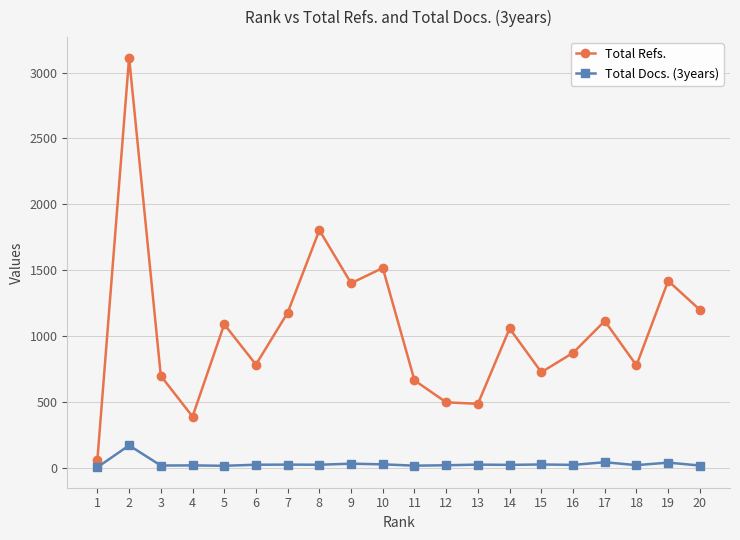

The Total Refs. series shows 782 at 6. True or false?

True